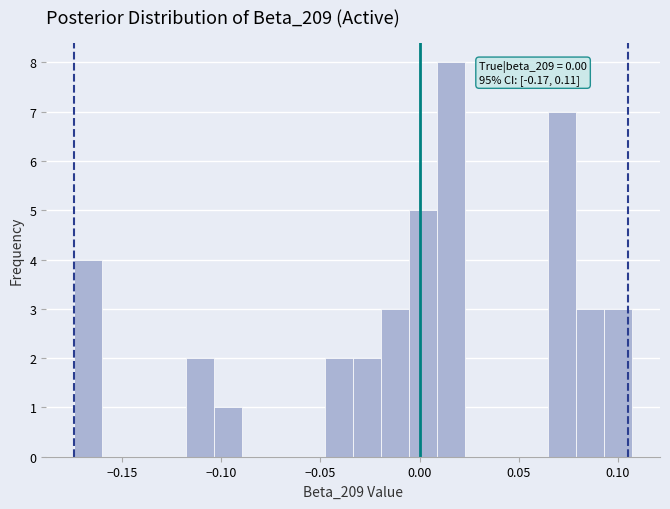

Around what value on the x-axis is the tallest bar? Give the approximate position of its centre, as read against the axis.

0.015